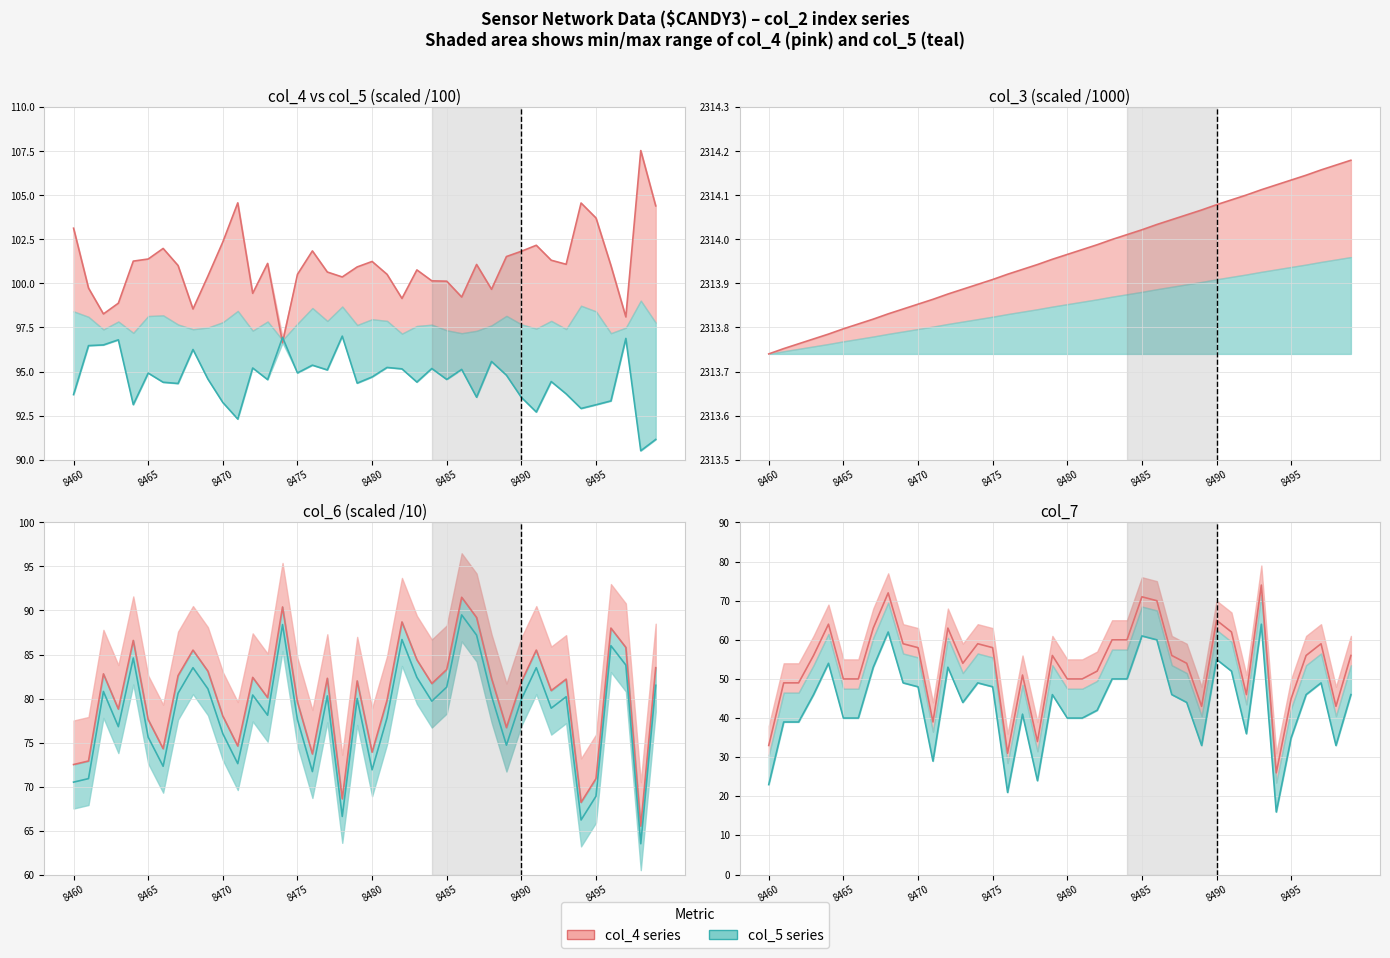

Which series has the widest spread of values?

col_4 line